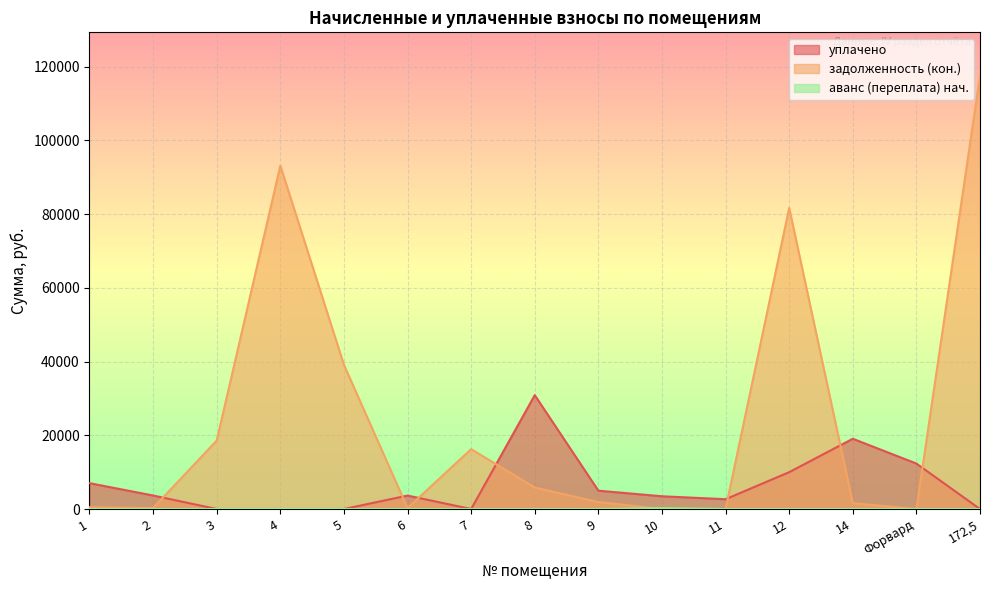

Reading right to left, extract all data points from this chart.

уплачено: 172,5=0.0	Форвард=12337.8	14=19065.2	12=10000.0	11=2663.2	10=3459.2	9=4978.2	8=30897.7	7=0.0	6=3648.0	5=0.0	4=0.0	3=0.0	2=3667.9	1=7016.4
задолженность (кон.): 172,5=117589.8	Форвард=0.0	14=1602.4	12=81701.8	11=0.0	10=0.0	9=1887.6	8=5832.9	7=16243.4	6=269.2	5=39122.7	4=93166.3	3=18582.5	2=267.1	1=480.9
аванс (переплата) нач.: 172,5=0.0	Форвард=0.0	14=0.0	12=0.0	11=0.0	10=235.2	9=0.0	8=0.0	7=0.0	6=0.0	5=0.0	4=0.0	3=0.0	2=0.0	1=0.0